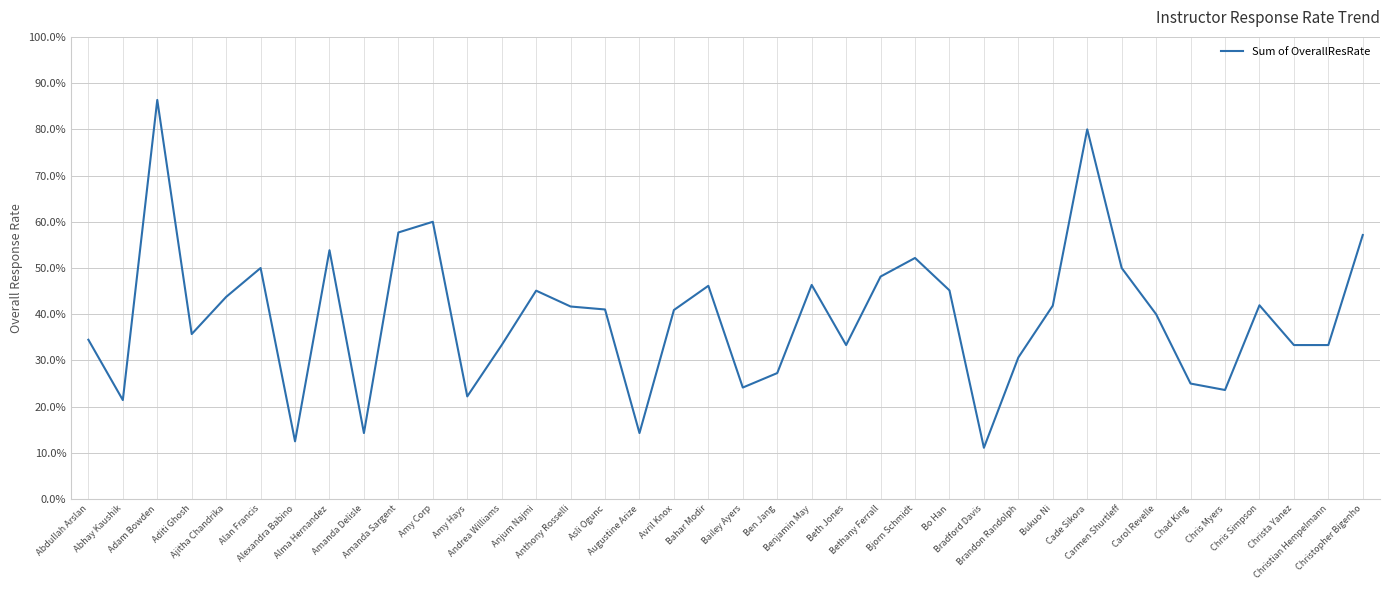

What is the maximum value shown in the chart?

86.4